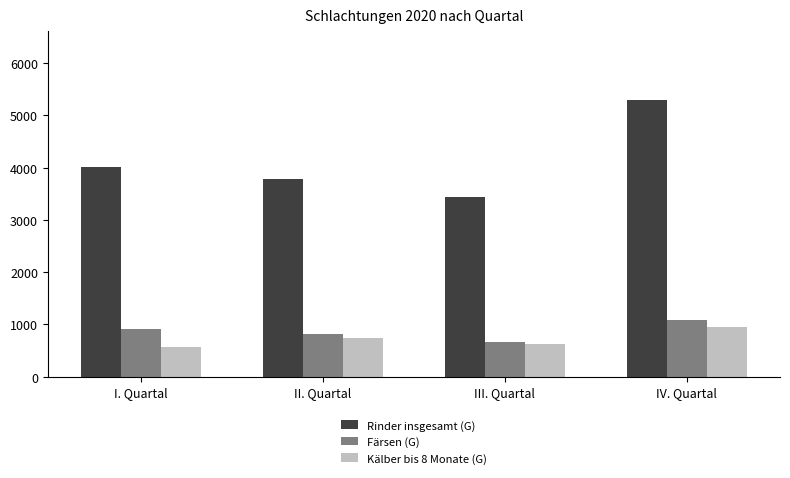

What is the difference between the second highest and second lowest values in the Rinder insgesamt (G) series?

220